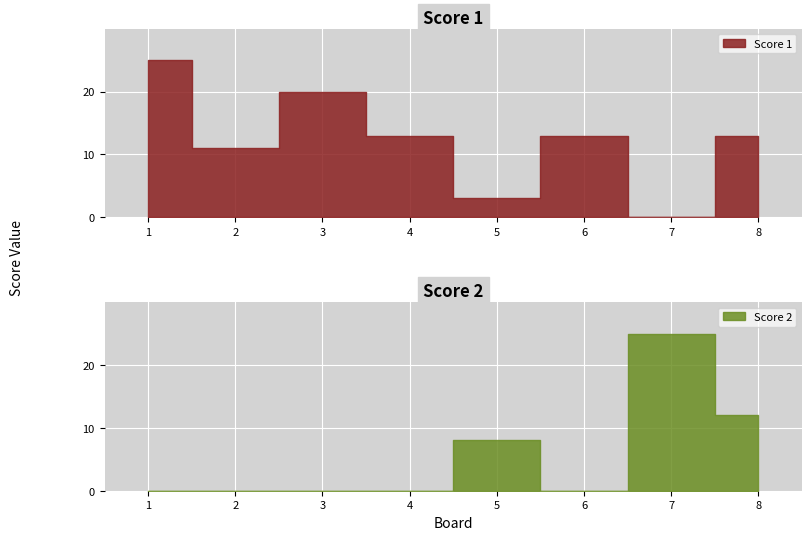

Between 1 and 3, which series saw the biggest shift?

Score 1